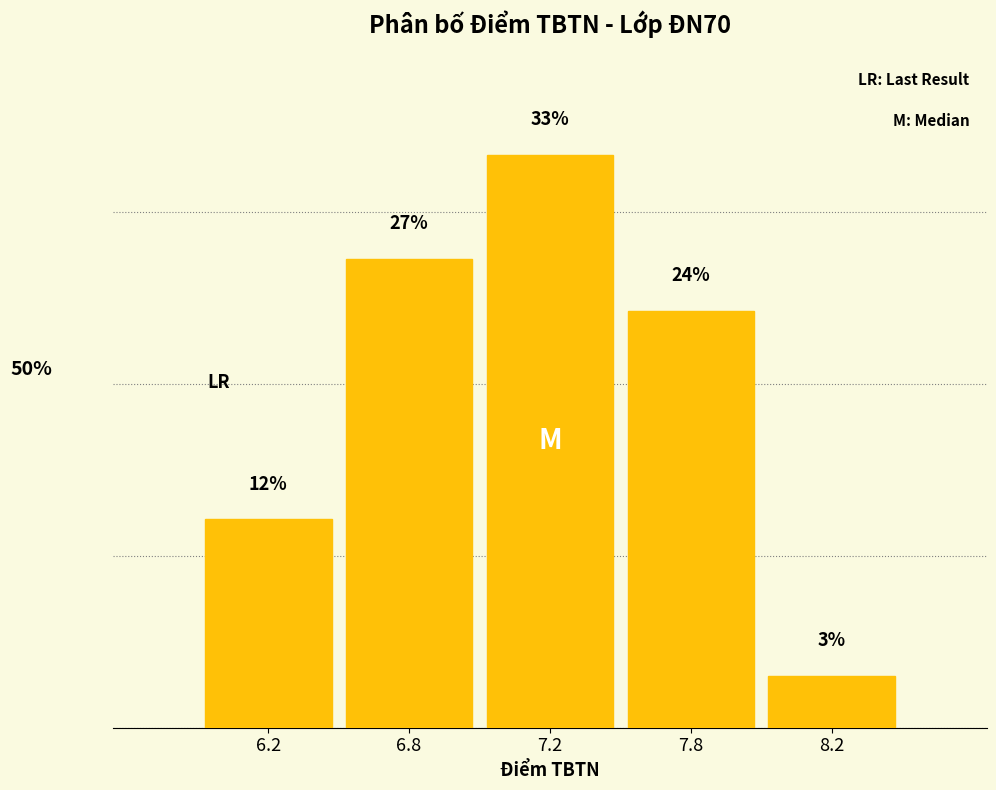

Are the bars horizontal?

No